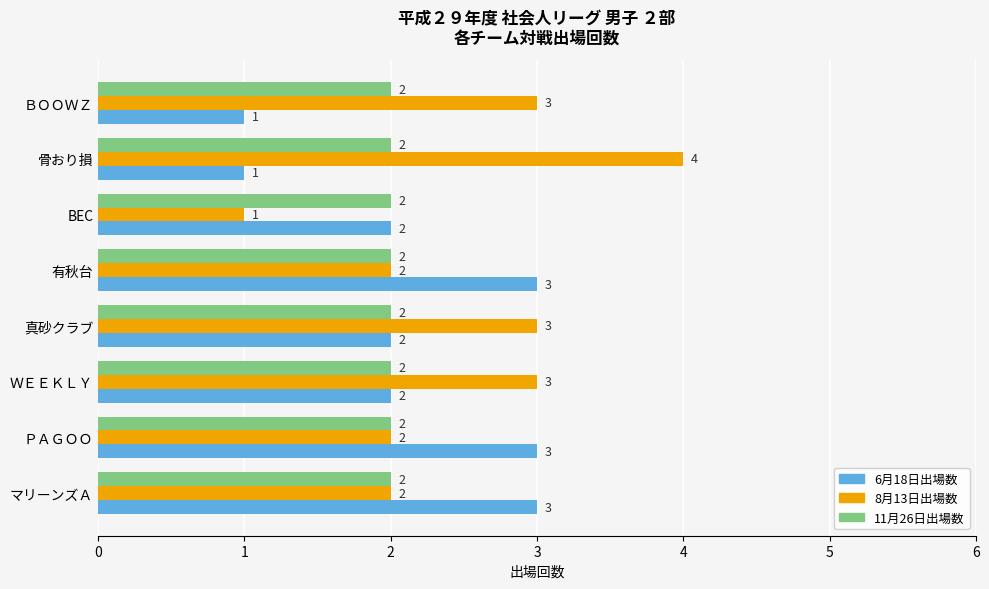

Which series has the largest range (max minus min)?

8月13日出場数